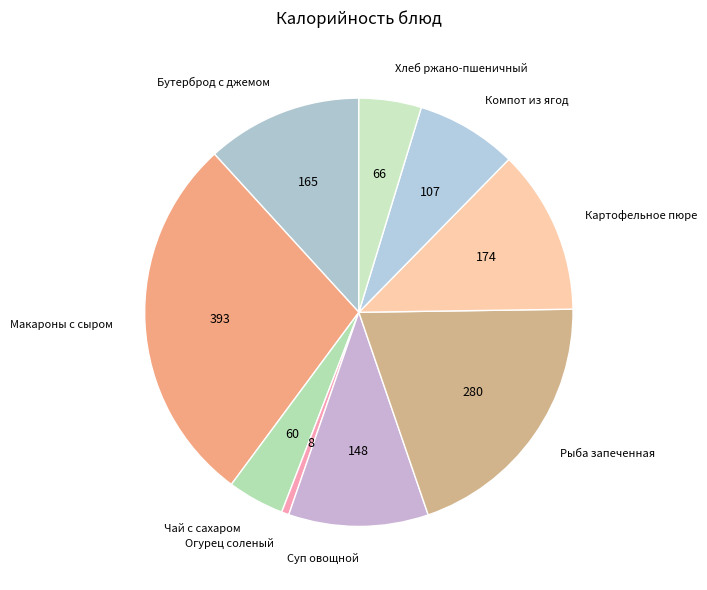

Do Компот из ягод and Рыба запеченная together represent more than half of the pie?

No